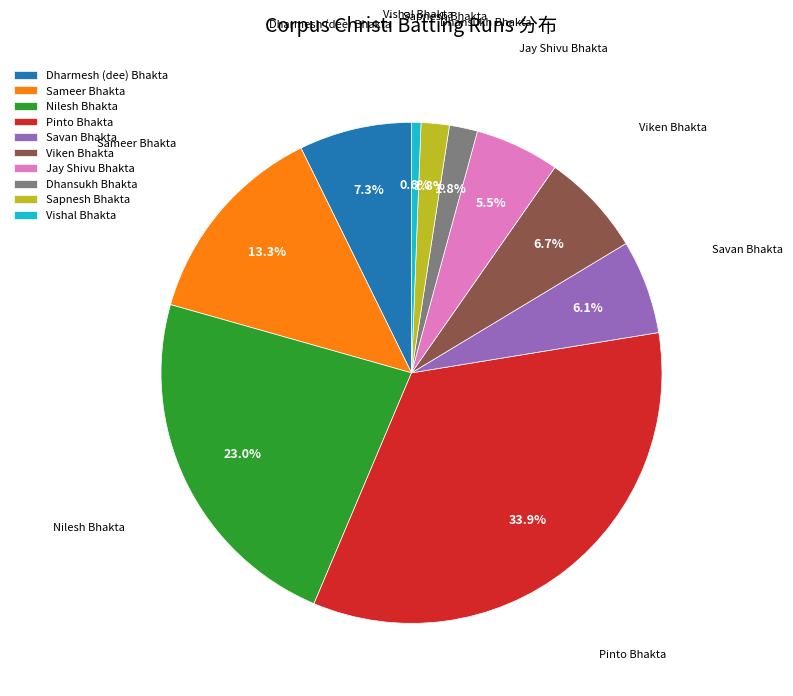

To the nearest percent, what is the difference between the largest and smallest slice percentages?

33%